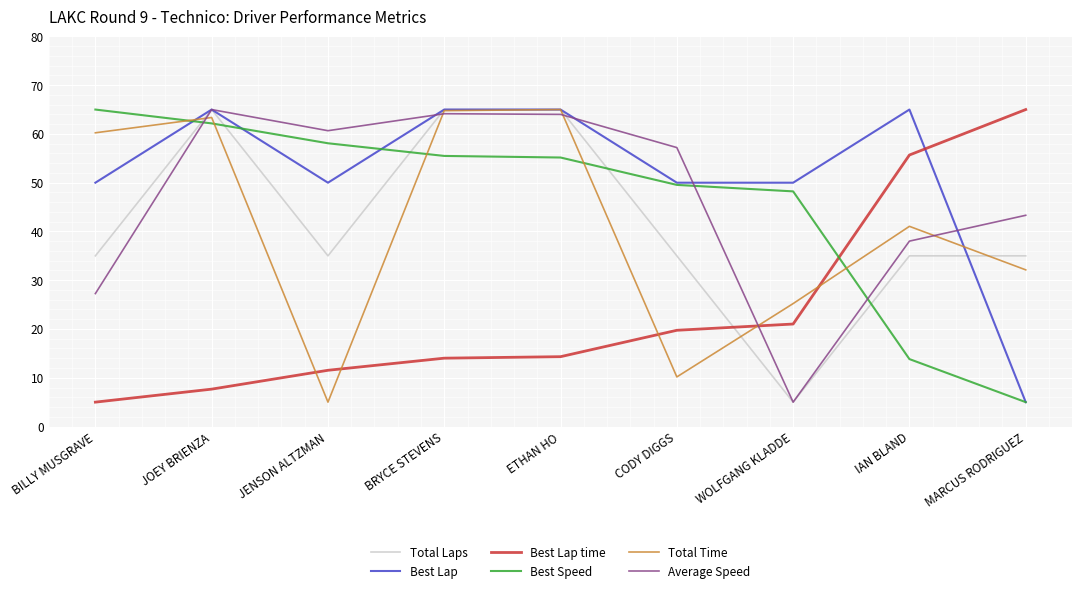

What position from the left is IAN BLAND?

8